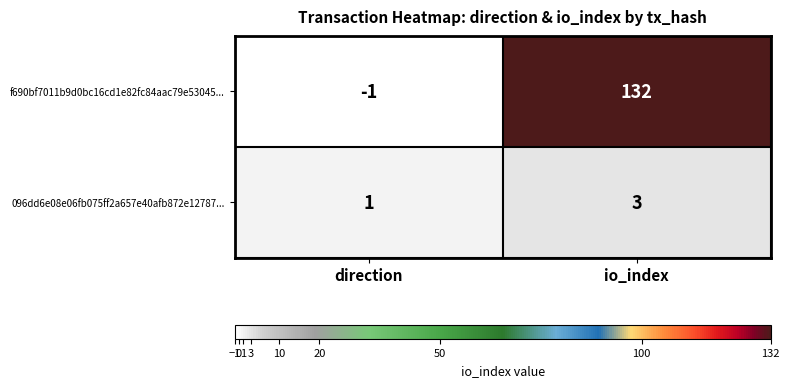

Count the number of categories in the chart.

2